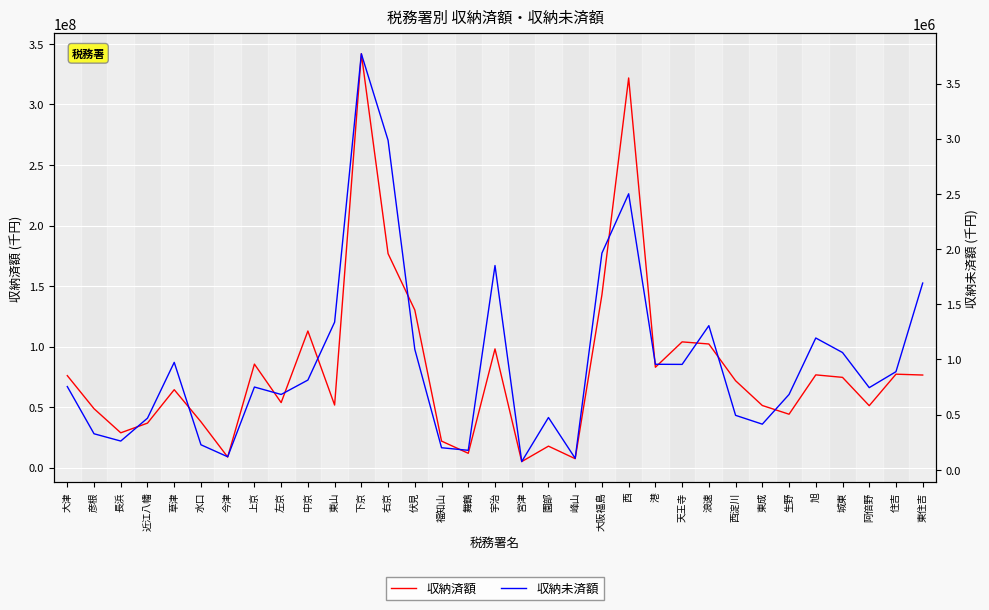

List the series in order of their overall mean, highest first.

収納済額, 収納未済額